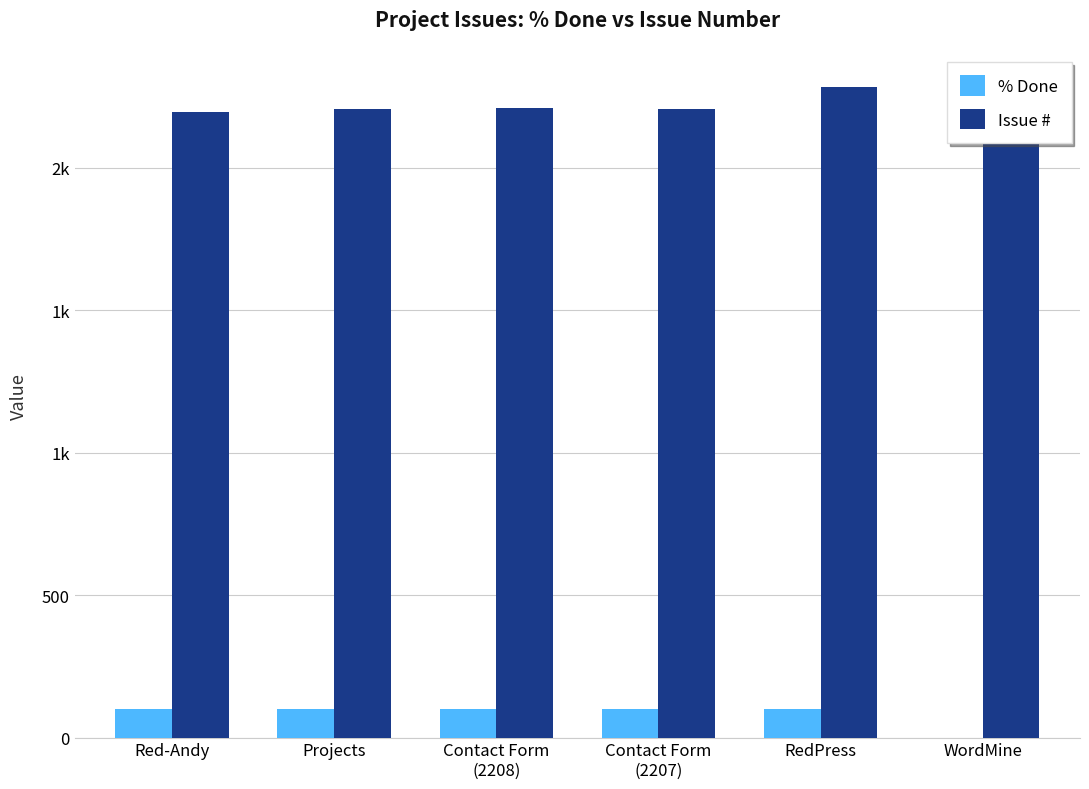

The % Done series shows 100 at Projects. True or false?

True